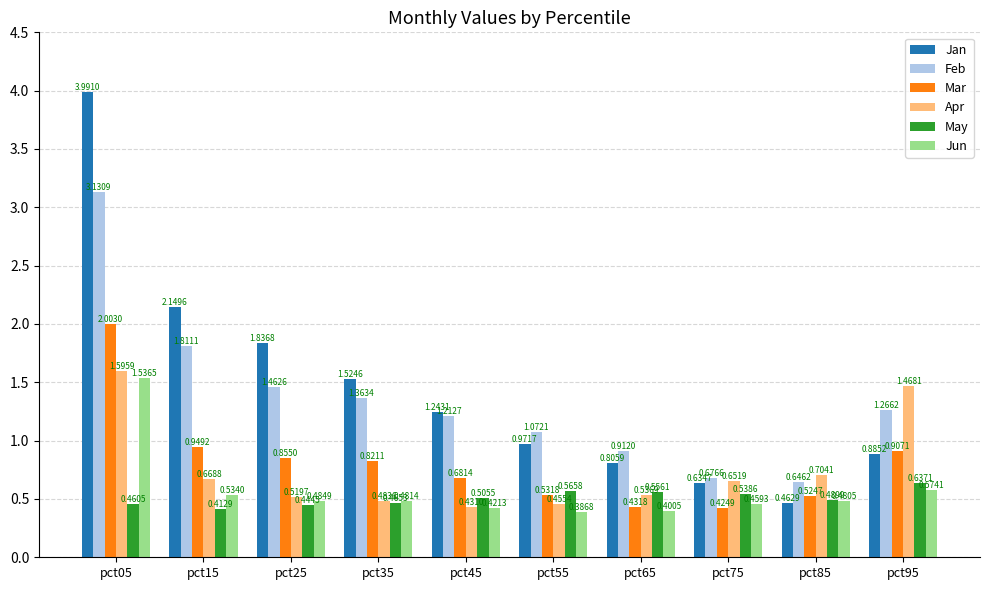

What is the difference between the May values at pct05 and pct55?

0.1